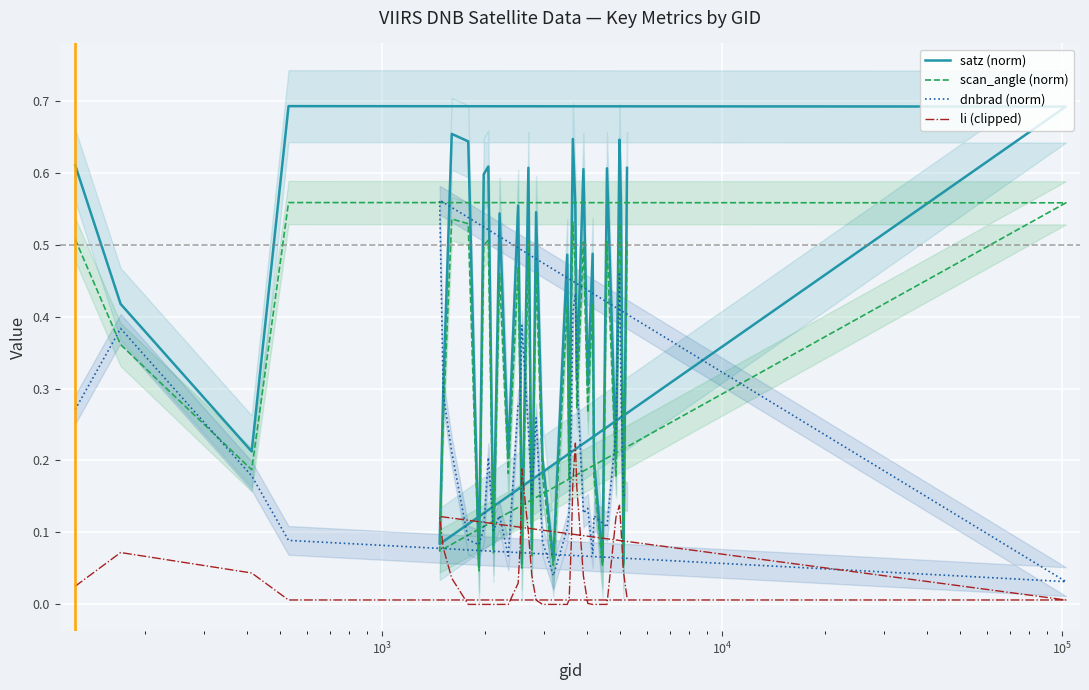

What is the difference between the maximum and minimum values in the dnbrad (norm) series?

0.5